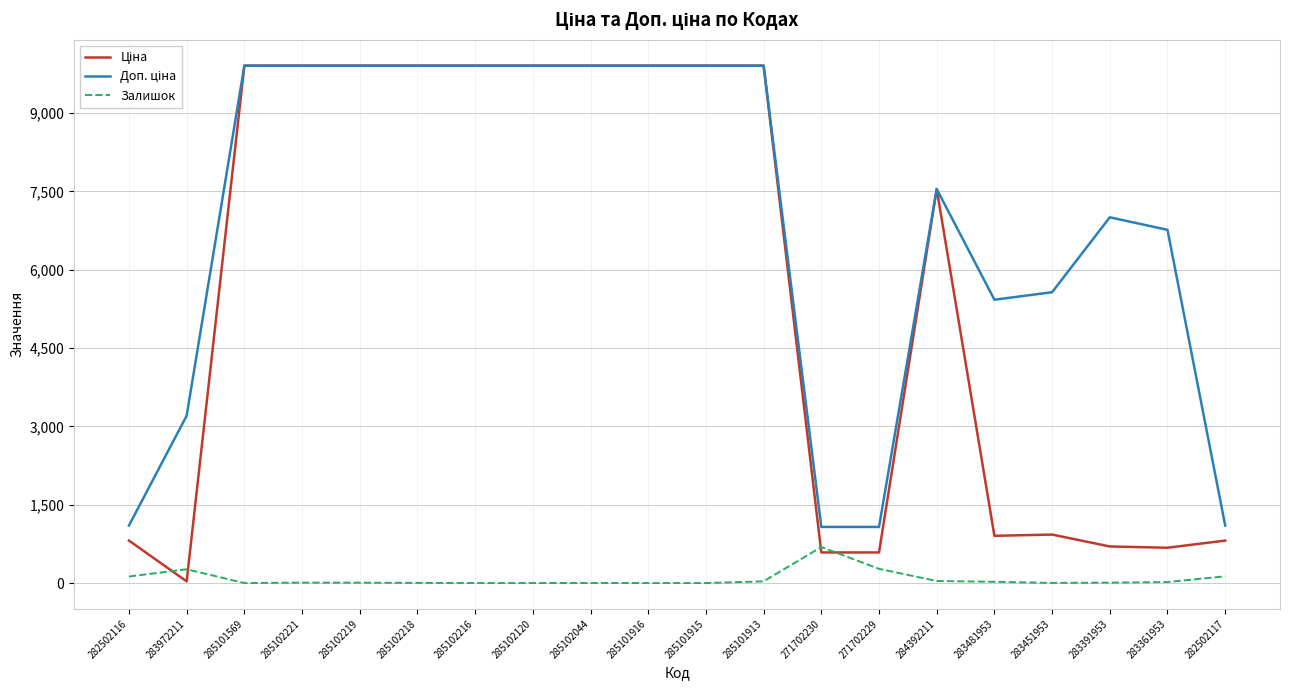

What is the maximum value shown in the chart?

9908.5